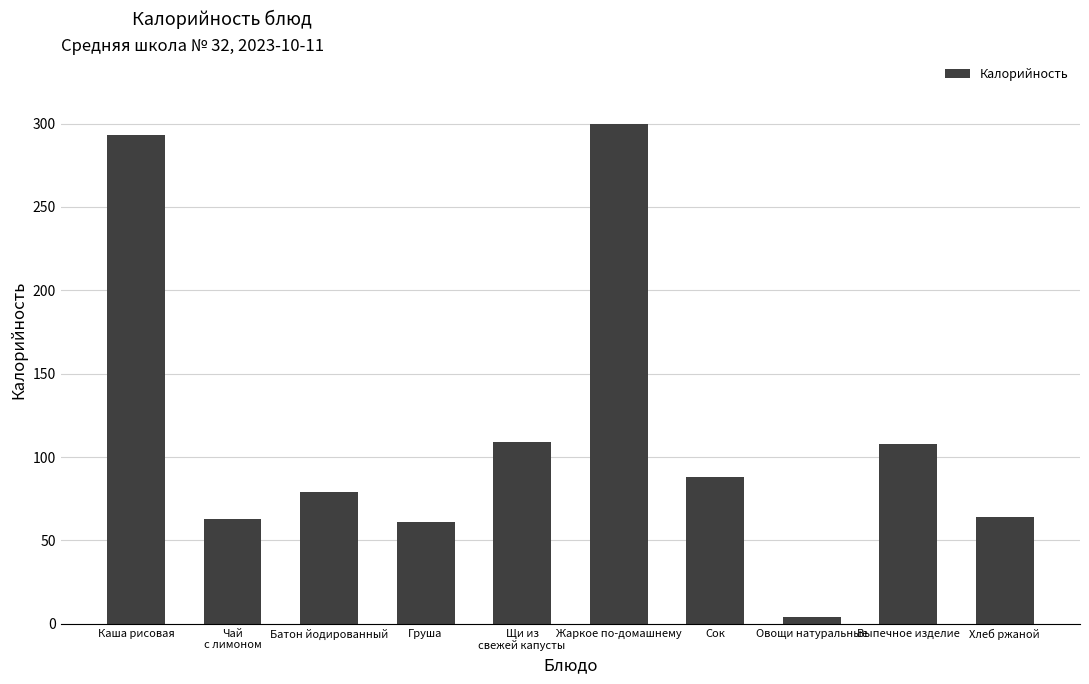

What is the greatest value displayed?

300